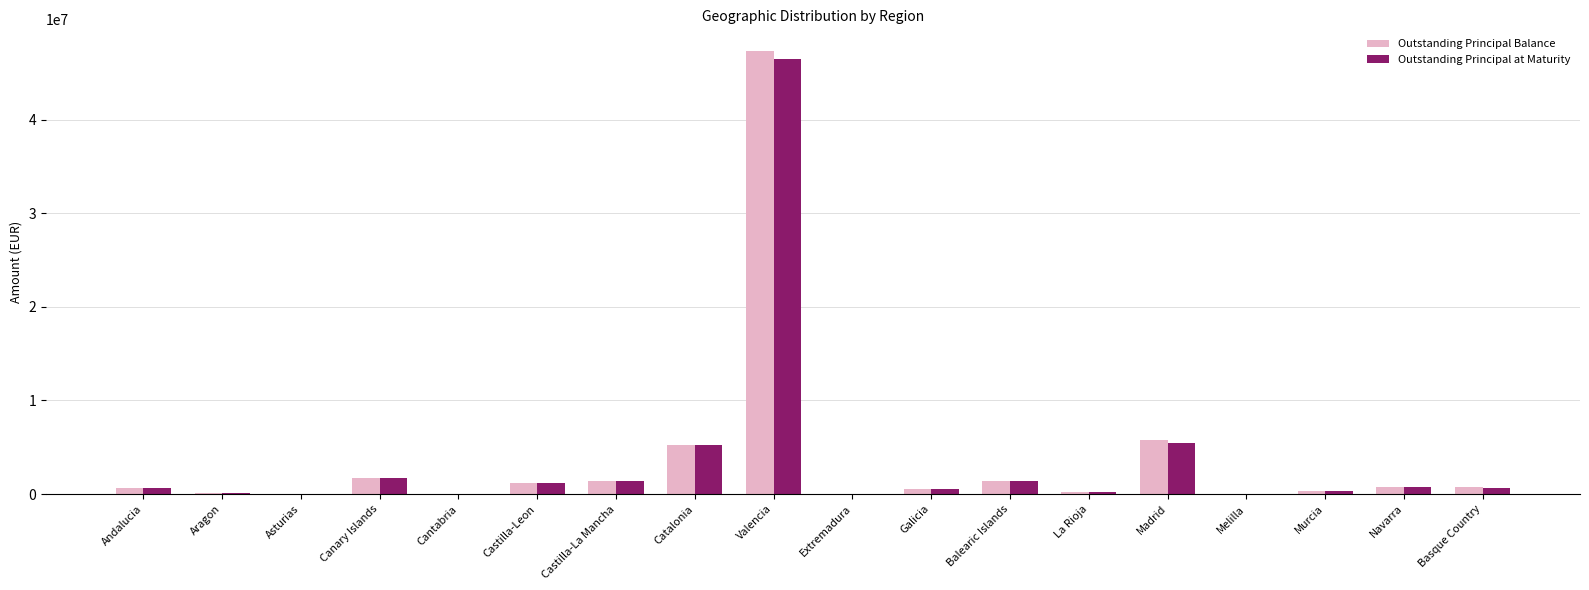

What is the difference between the Outstanding Principal Balance values at Asturias and Navarra?

715474.5